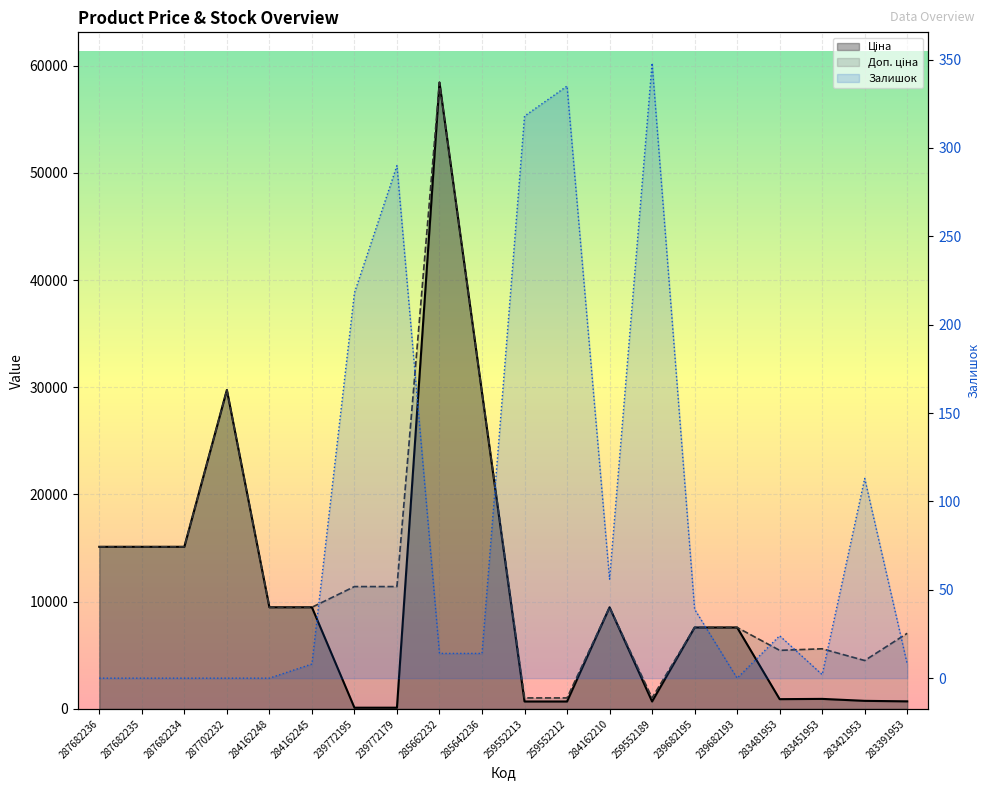

What is the label of the 1st point from the right?

283391953